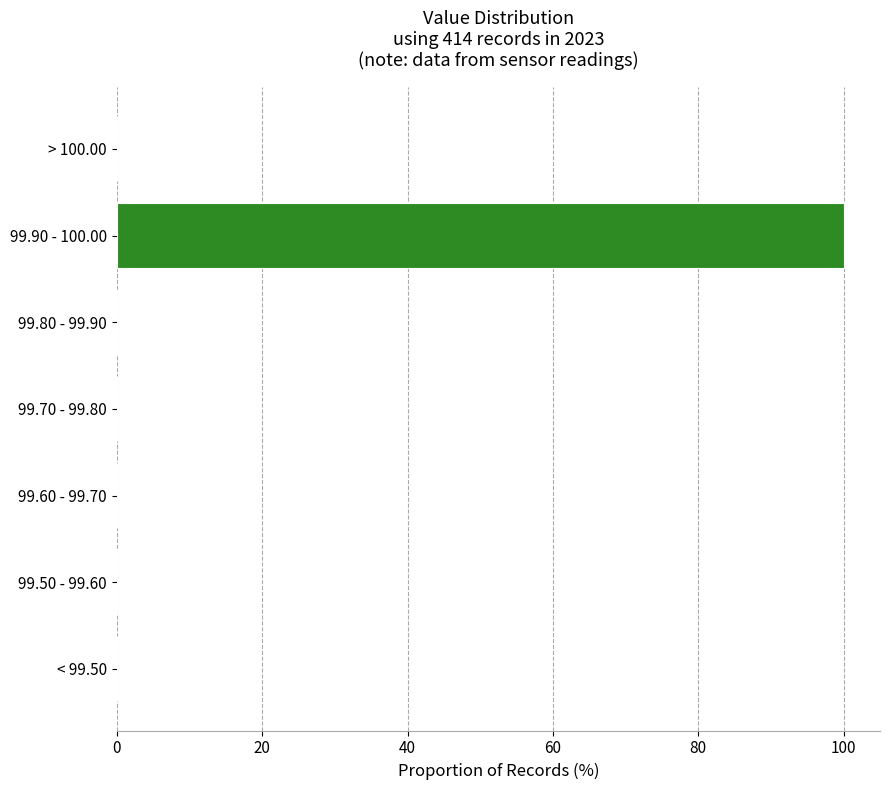

Reading bottom to top, transcribe all the data shown in this chart.

< 99.50=0	99.50 - 99.60=0	99.60 - 99.70=0	99.70 - 99.80=0	99.80 - 99.90=0	99.90 - 100.00=100	> 100.00=0